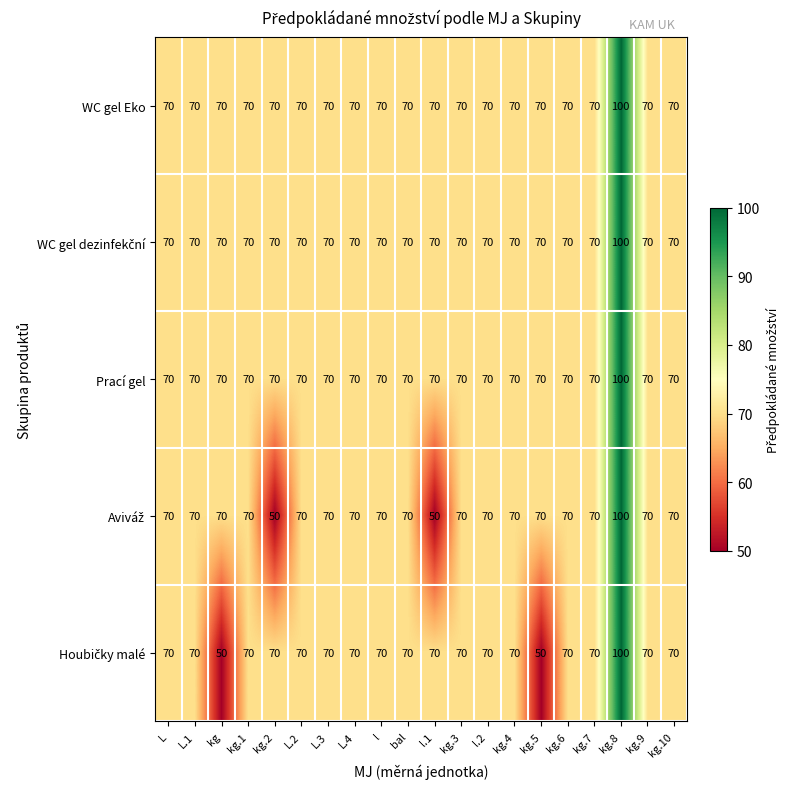

Is it true that Prací gel equals 113 at kg.3?

False